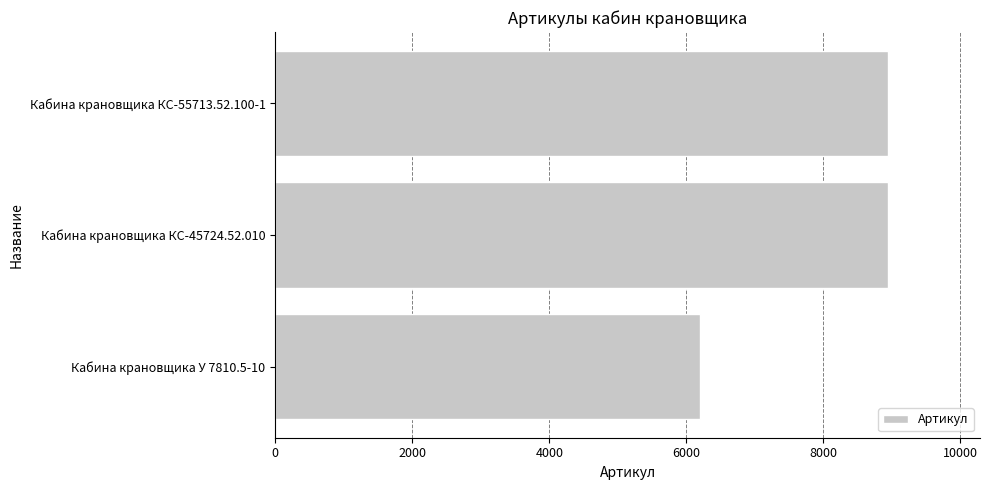

What is the approximate value at Кабина крановщика КС-45724.52.010, to the nearest 50?

8950